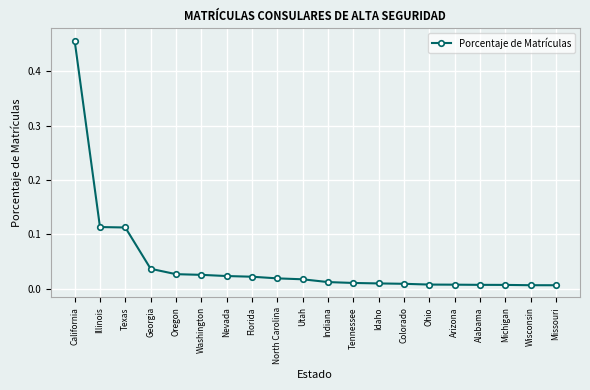

What is the sum of all values?

0.9